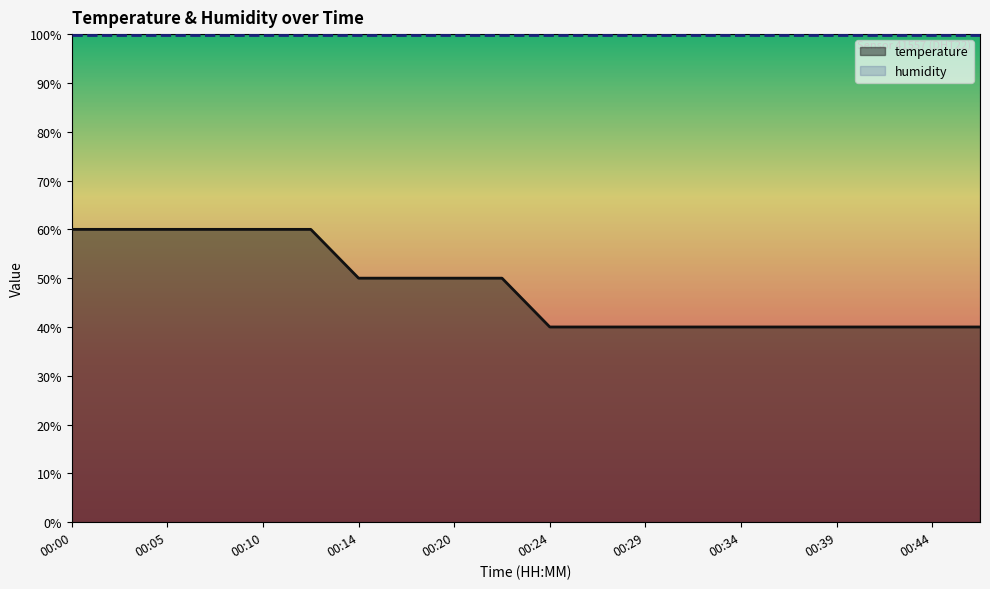

How many data points does each series have?

20